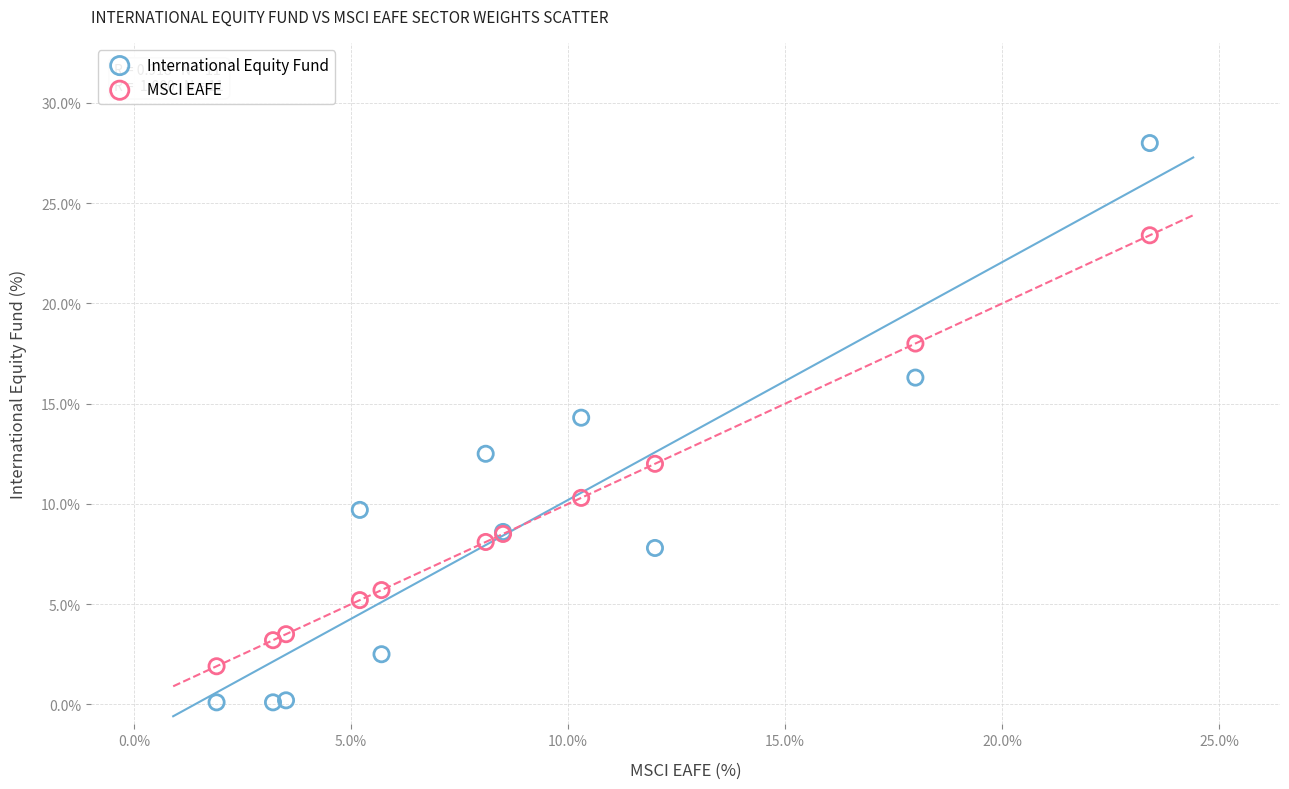

Which series reaches the maximum Y coordinate?

International Equity Fund